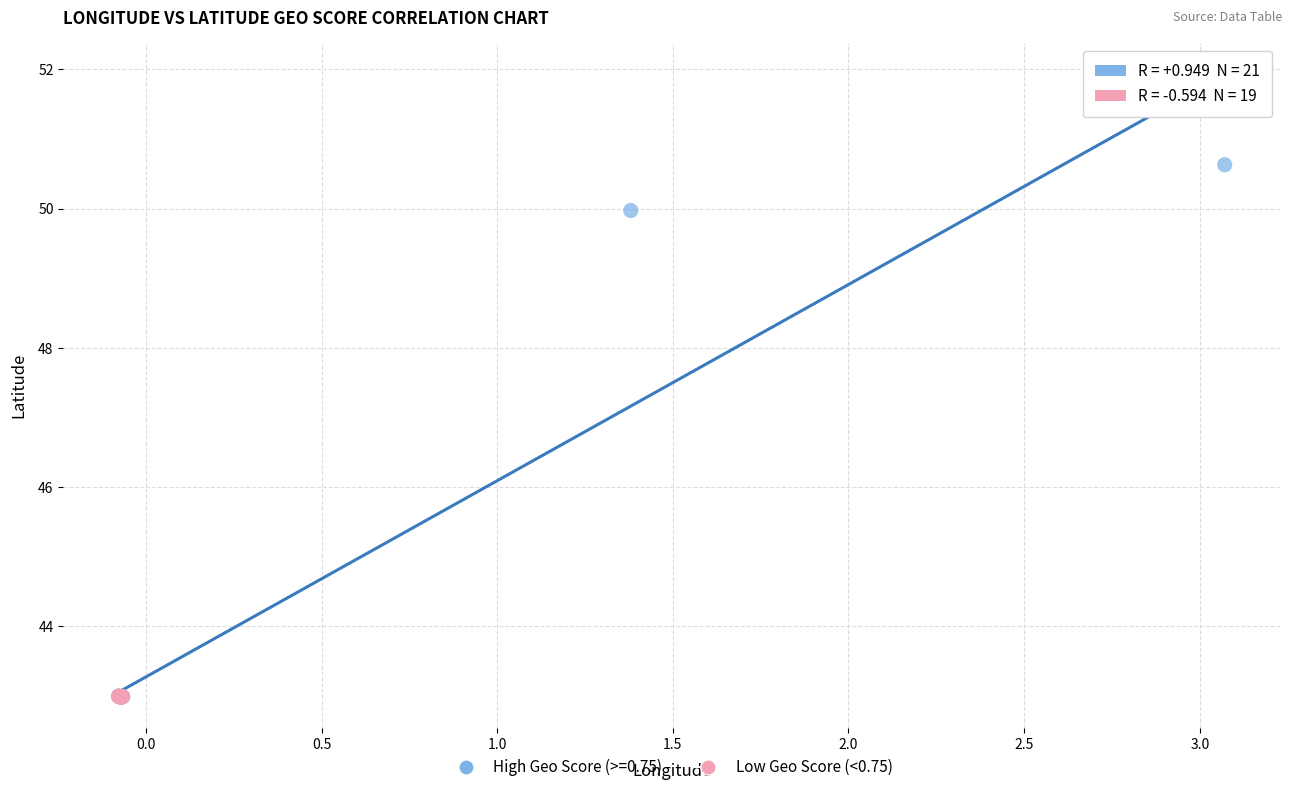

Which series has the widest spread of Y values?

High Geo Score (>=0.75)